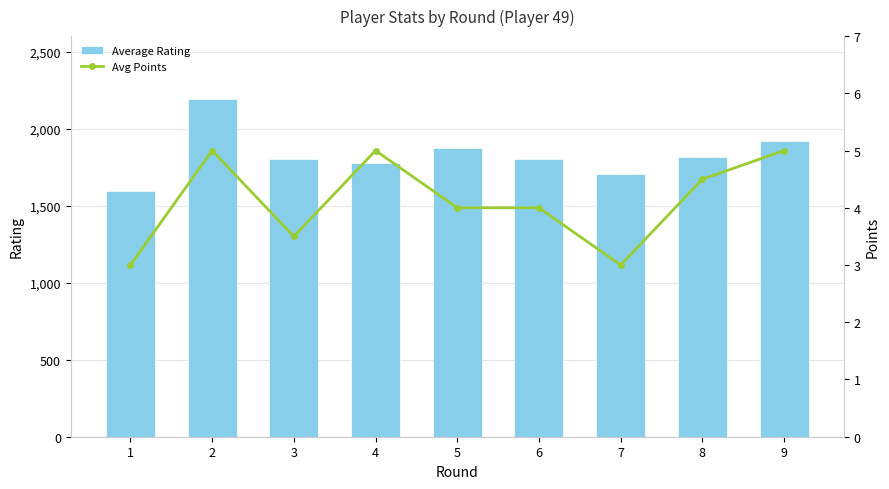

Is it true that Average Rating equals 2561.0 at 6?

False